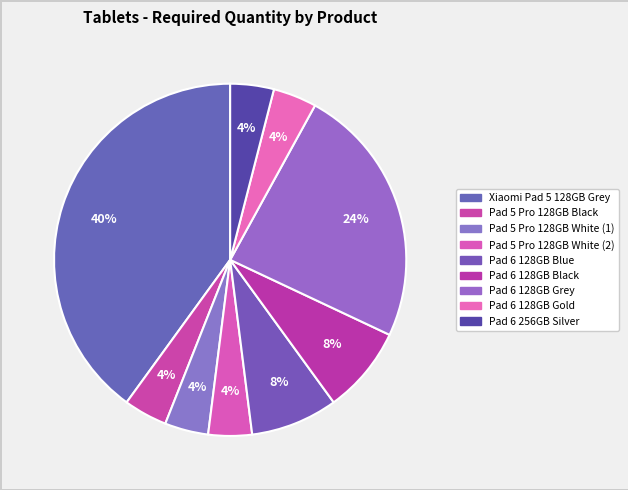

To the nearest percent, what is the difference between the Pad 6 128GB Grey and Pad 5 Pro 128GB Black slice percentages?

20%